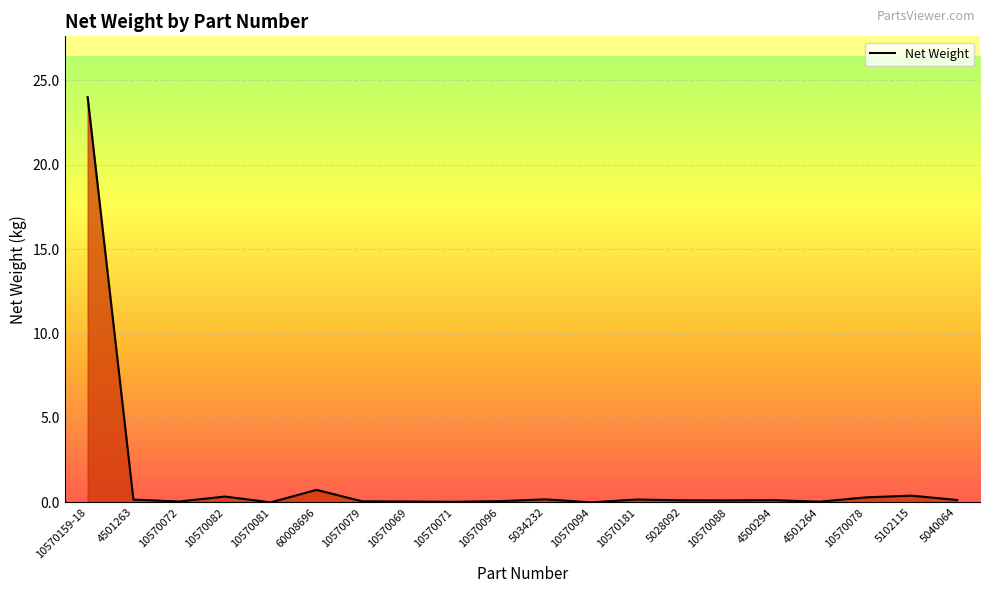

What is the difference between the maximum and minimum values?

24.0